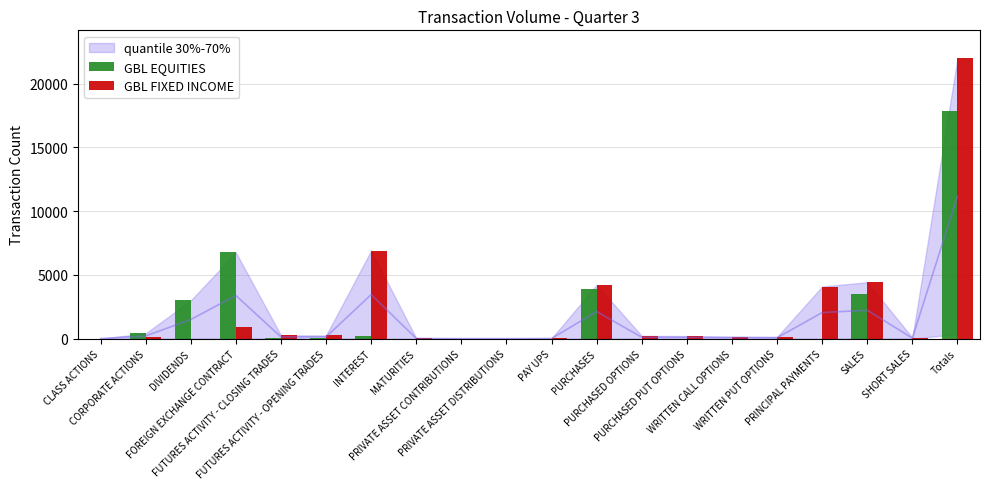

List the series in order of their peak value, lowest first.

GBL EQUITIES, GBL FIXED INCOME